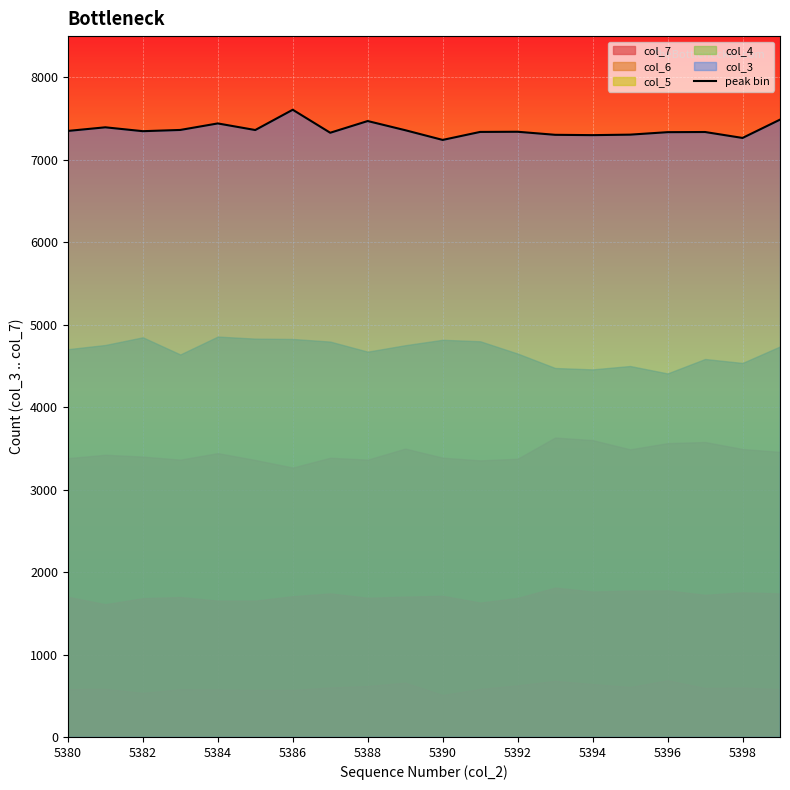

The peak bin series shows 10990 at 5394. True or false?

False